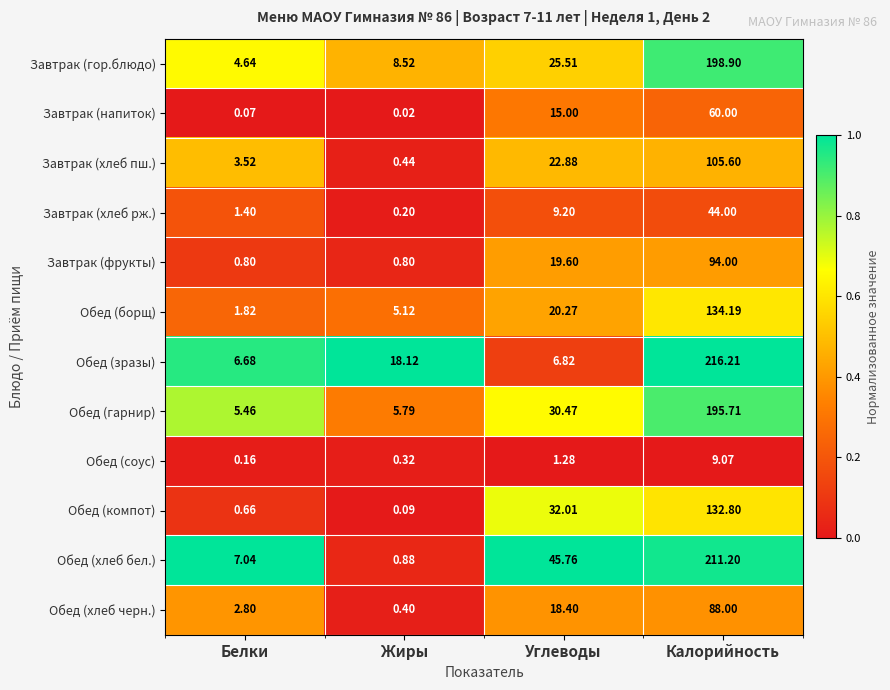

At which category is the sum across all series the highest?

Калорийность